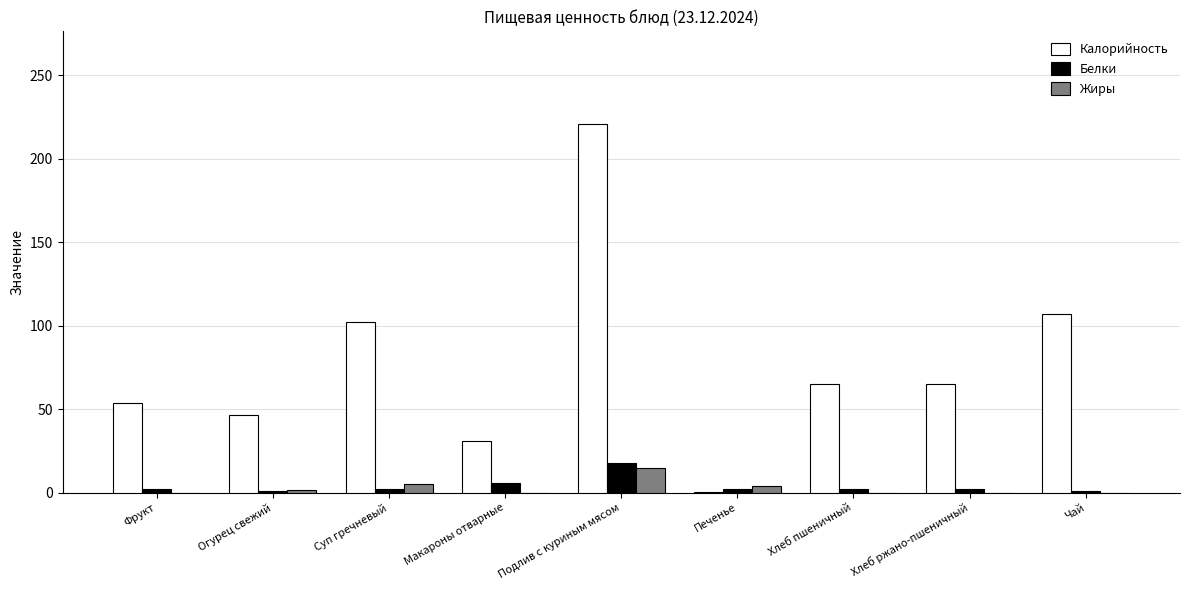

Is the value of Калорийность at Суп гречневый greater than the value of Белки at Фрукт?

Yes